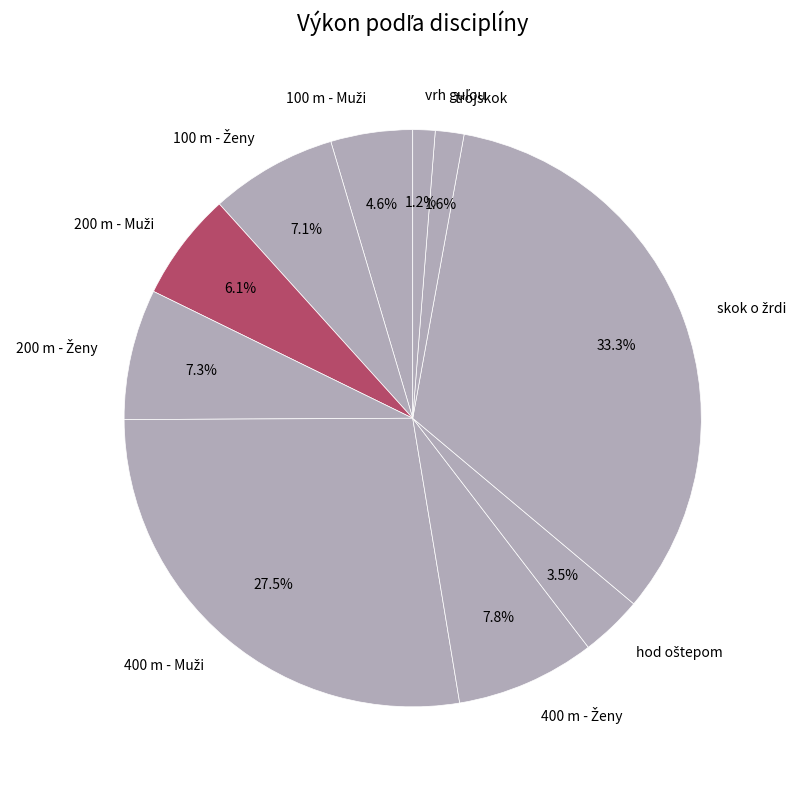

Does any single category account for the majority?

No